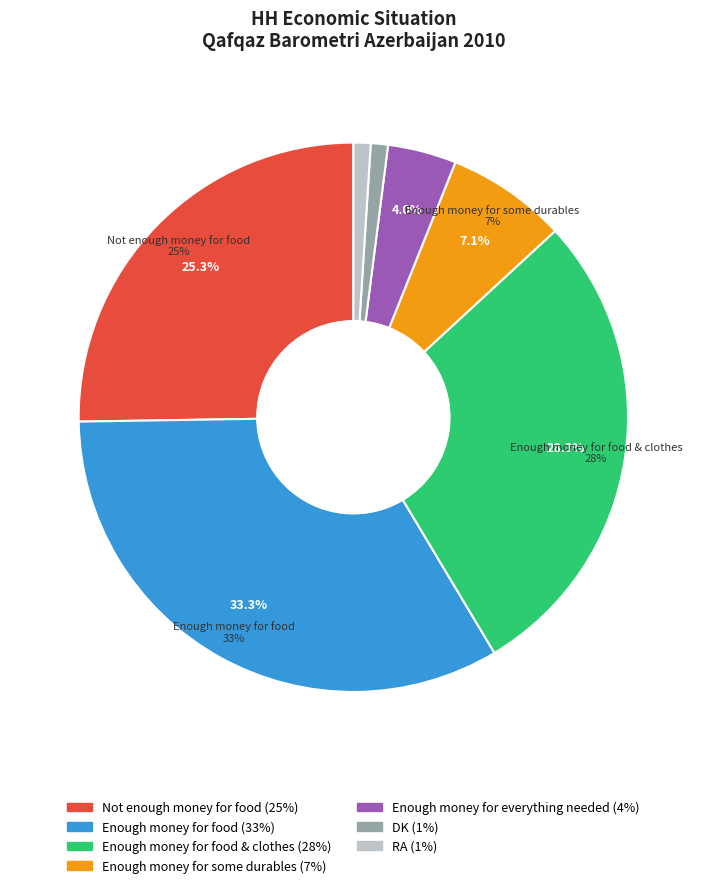

To the nearest percent, what is the difference between the Enough money for food & clothes and Not enough money for food slice percentages?

3%